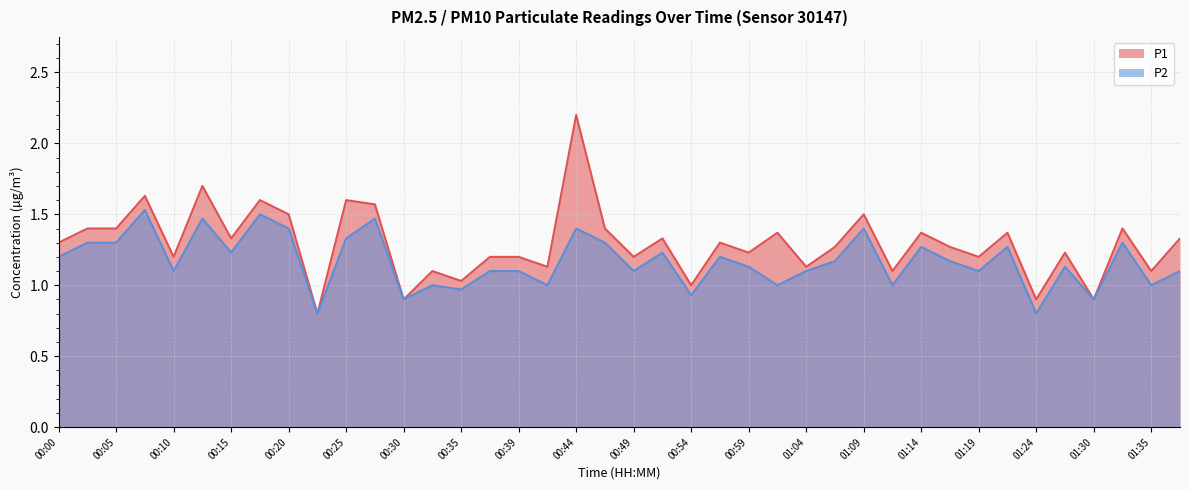

At which label is P1 closest to 1?

00:54